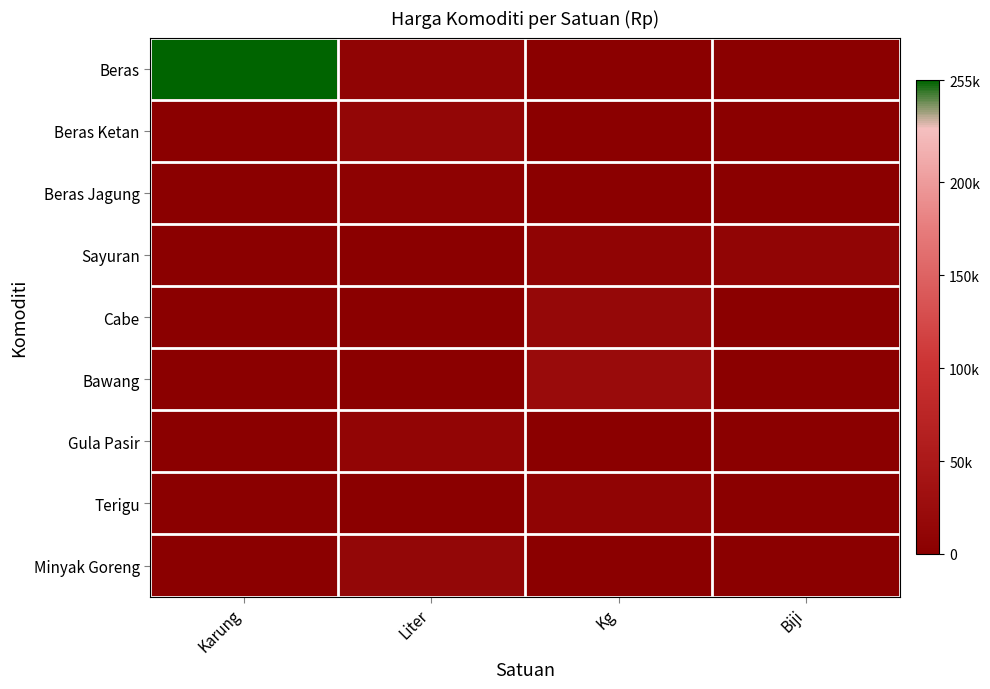

What is the total value across all series at Karung?

255000